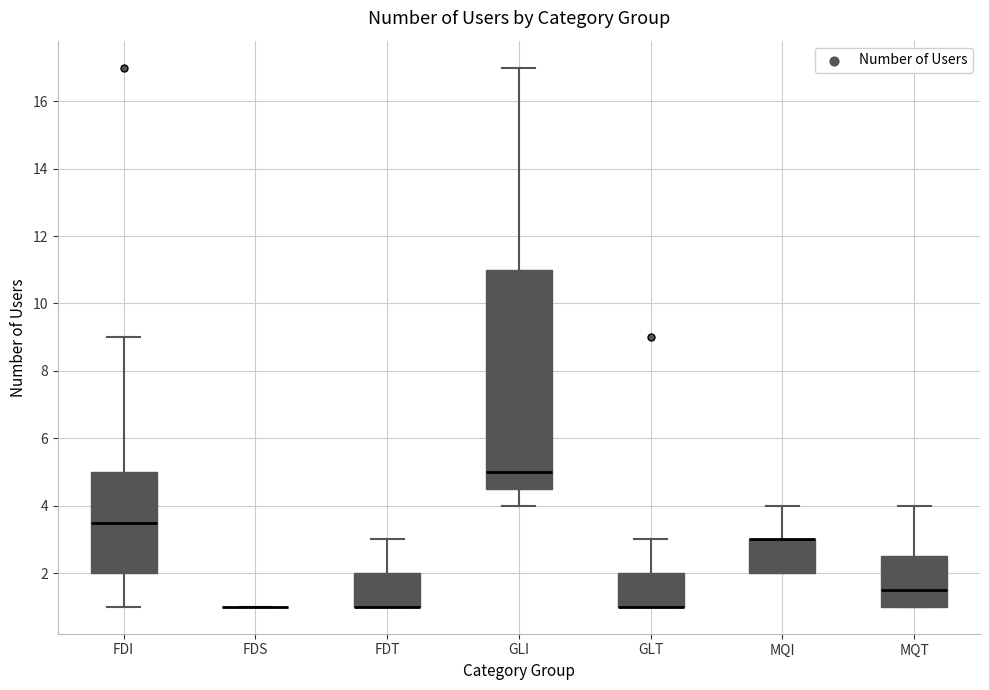

Comparing the boxes themselves (not the whiskers), which one is the tallest?

GLI